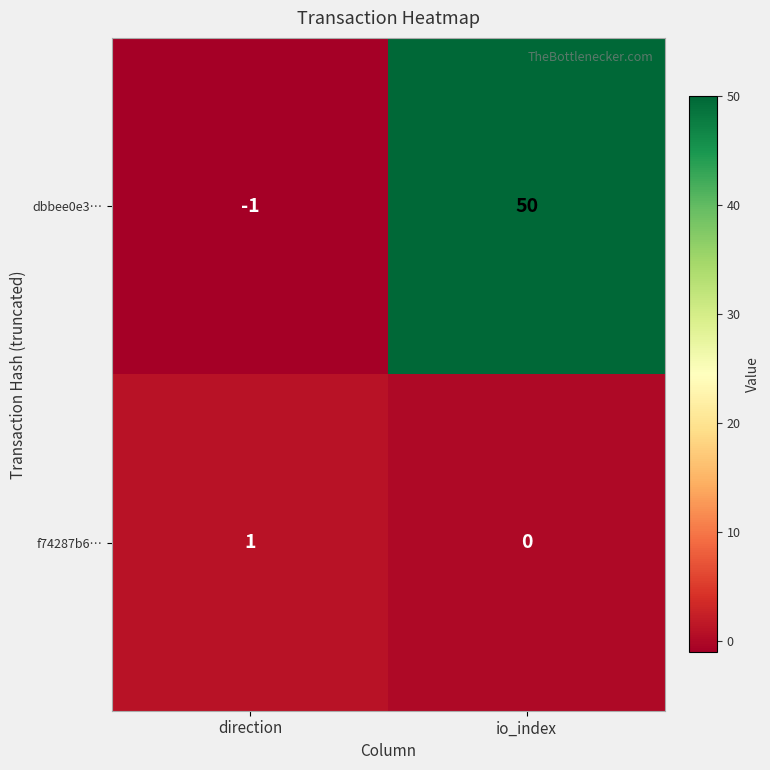

What value does the dbbee0e3… series have at io_index, to the nearest 5?

50